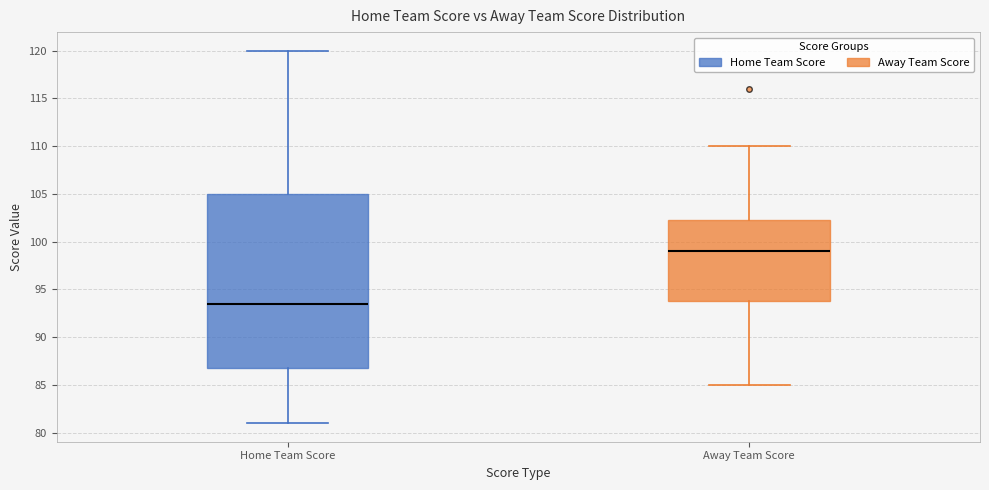

Which box's median line is the highest?

Away Team Score